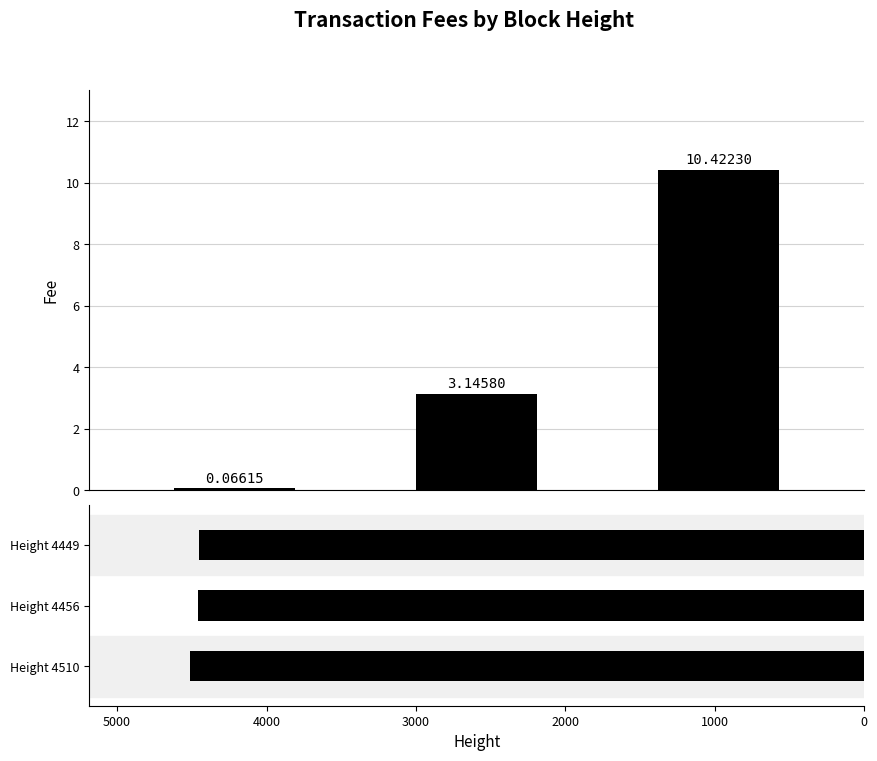

Reading left to right, extract all data points from this chart.

Fee: 0.1	3.1	10.4
Height: 4510.0	4456.0	4449.0